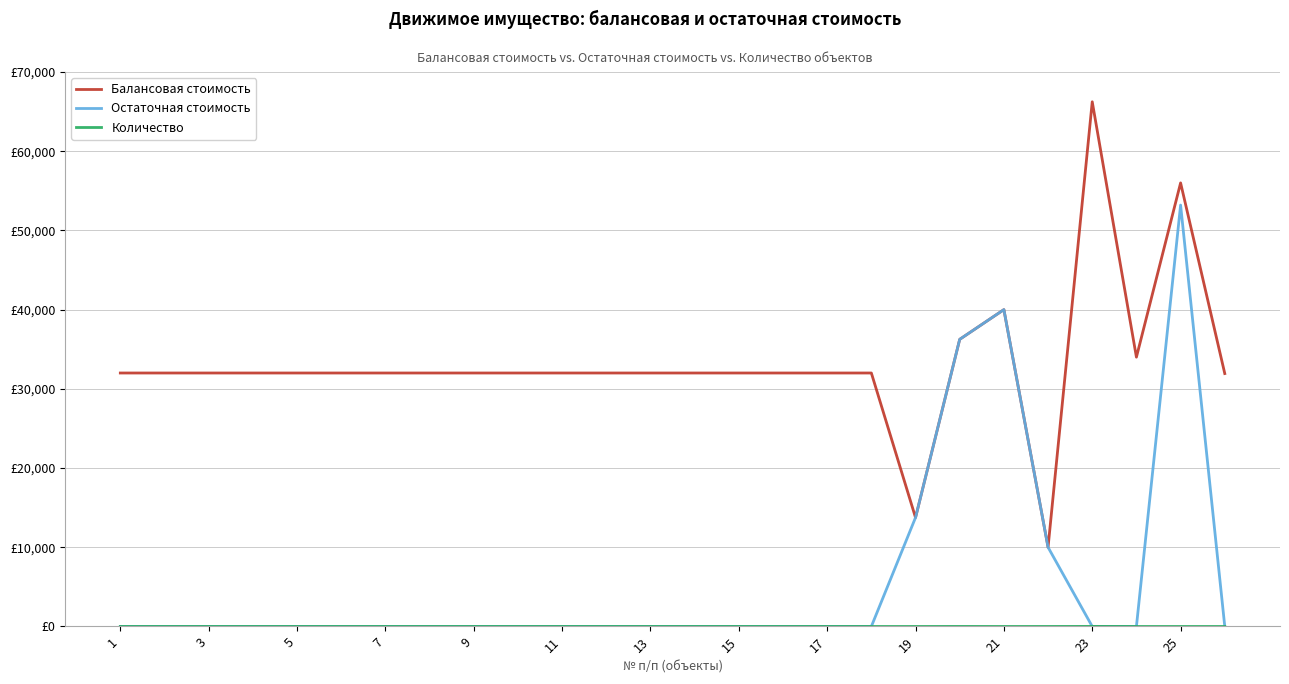

Is this an area chart (filled region under the line)?

No